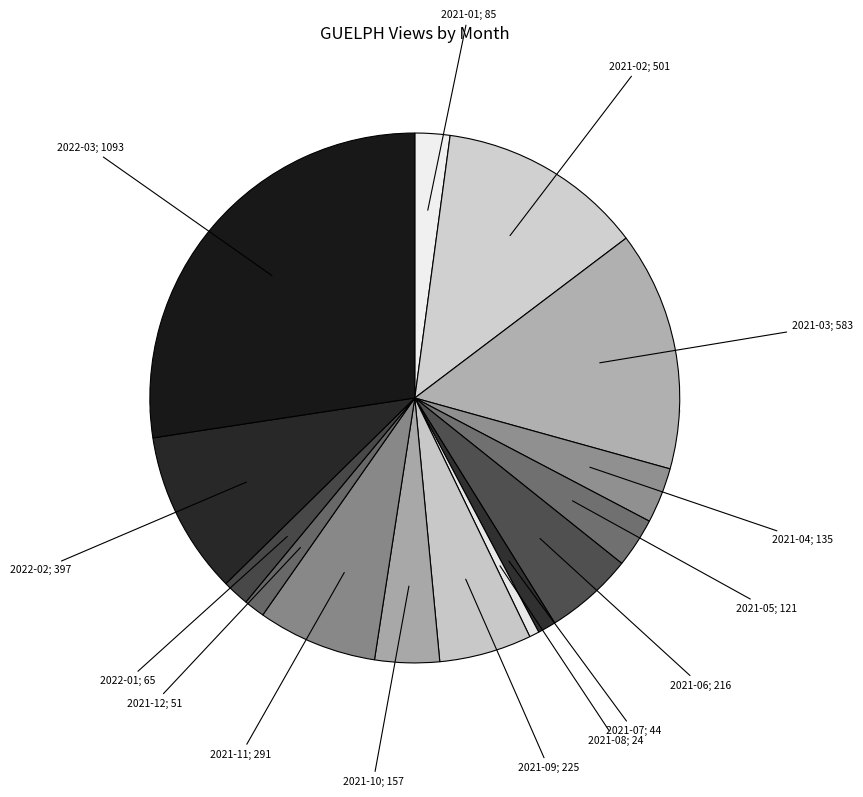

How much of the chart is everything except 2021-05?

97.0%